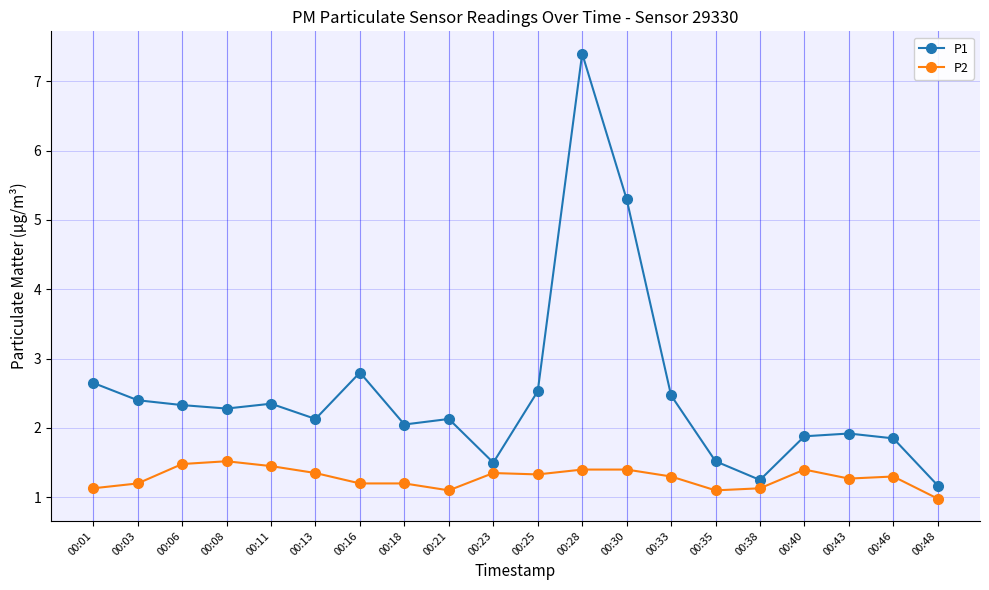

The value of P2 at 00:18 is 1.2. True or false?

True